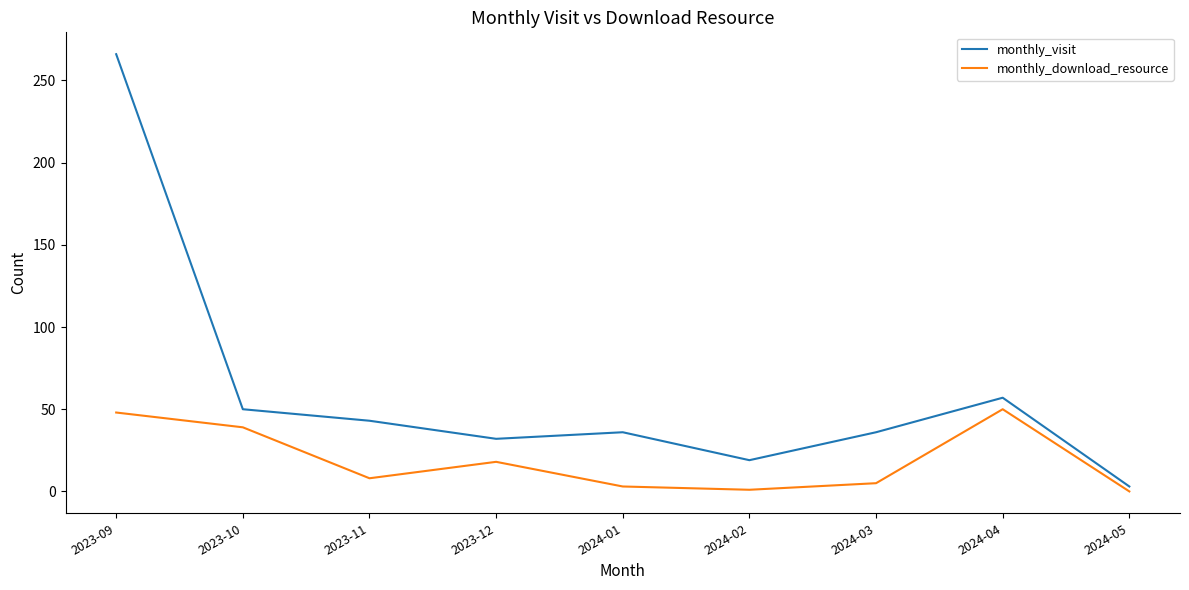

The monthly_download_resource series shows 25 at 2024-05. True or false?

False